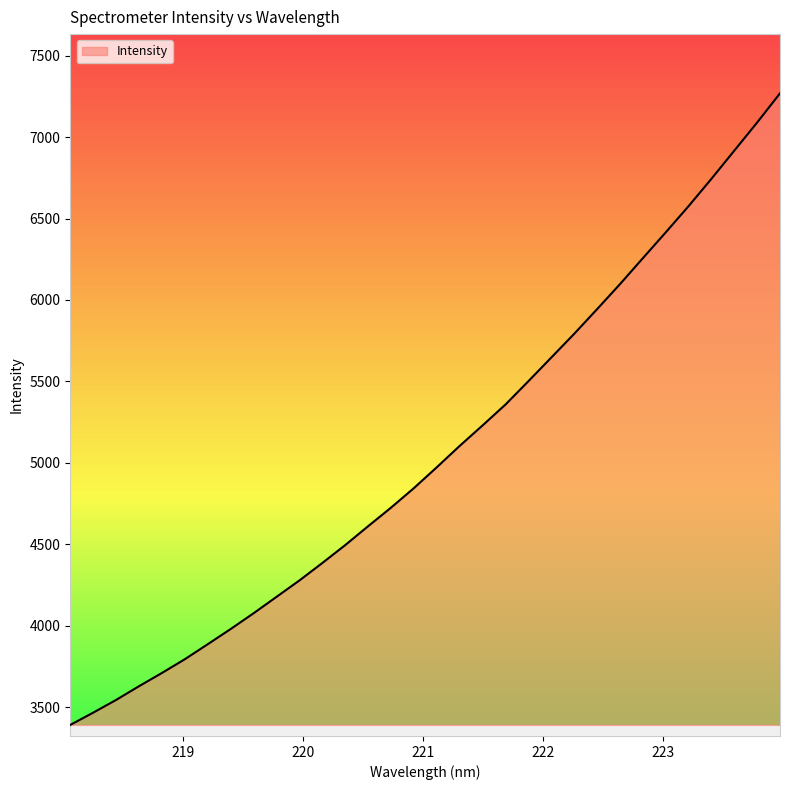

What is the minimum value shown in the chart?

3392.5